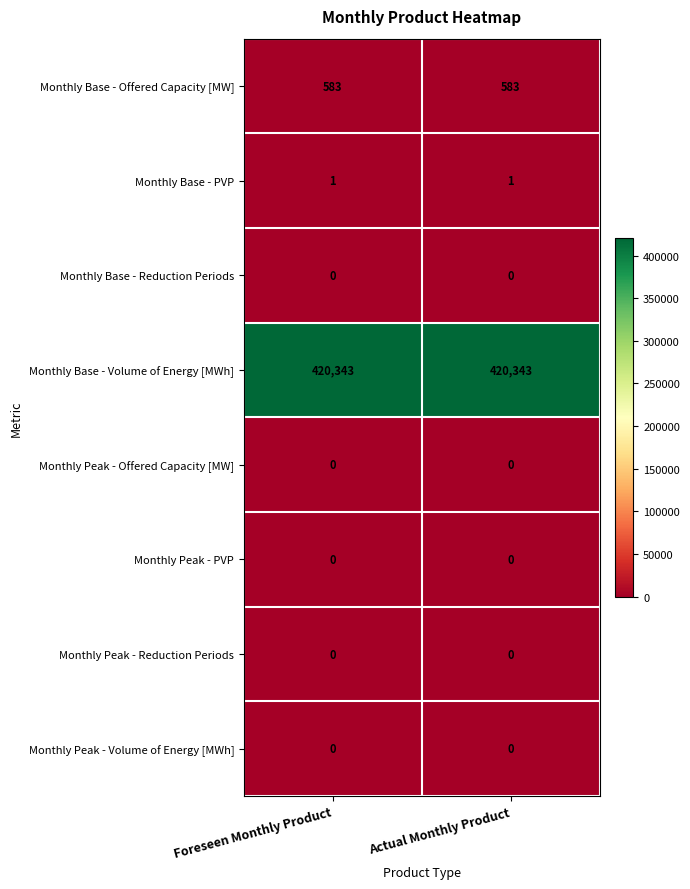

What is the difference between the highest and lowest values at Foreseen Monthly Product?

420343